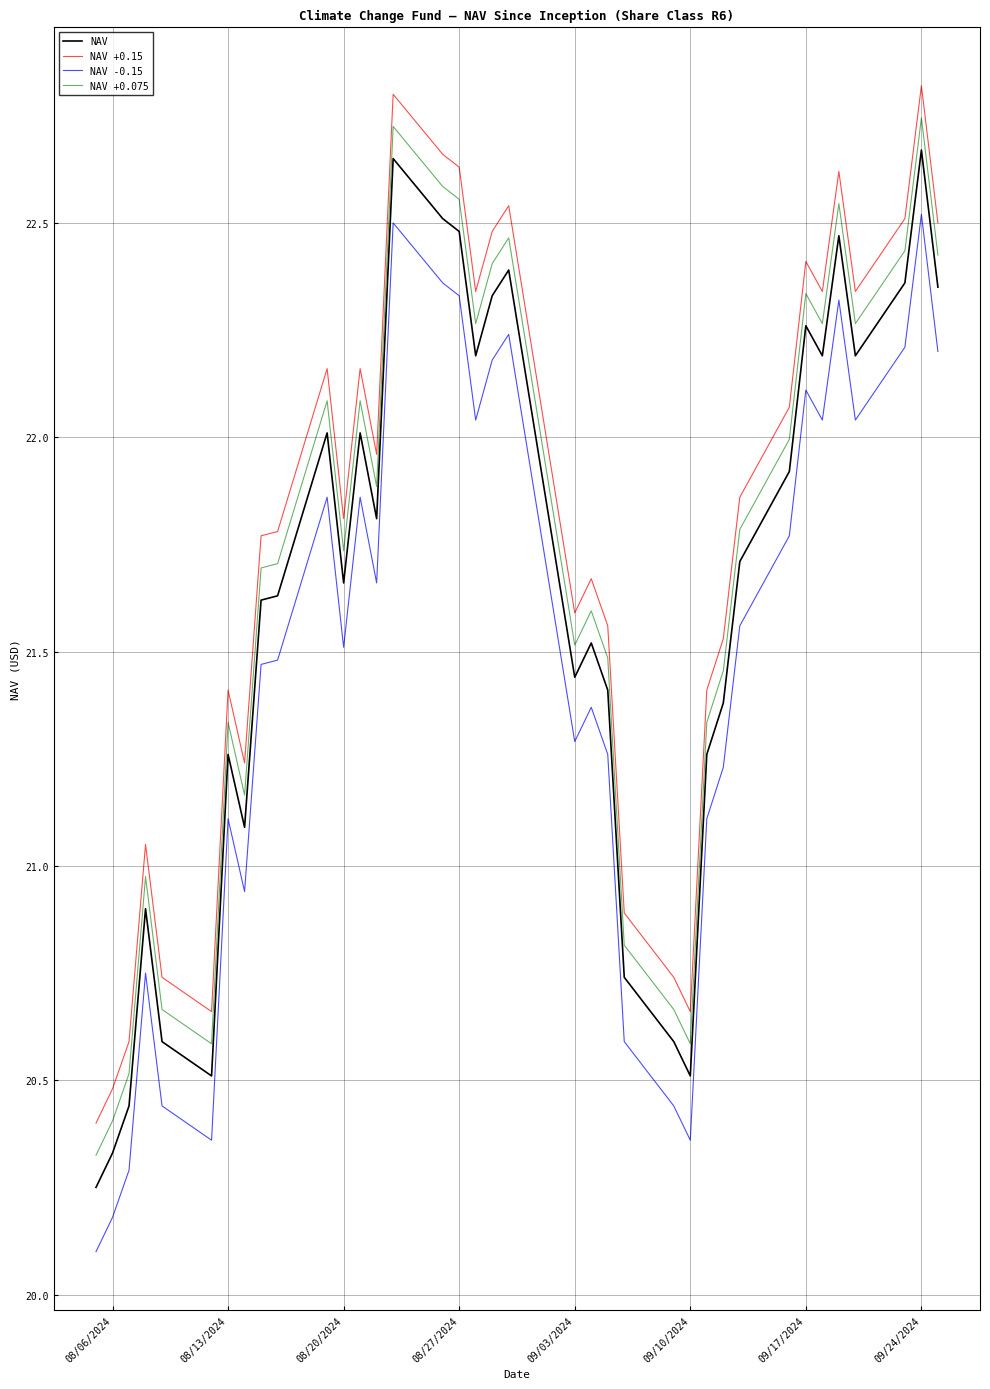

True or false: NAV +0.075 and NAV cross at least once.

False